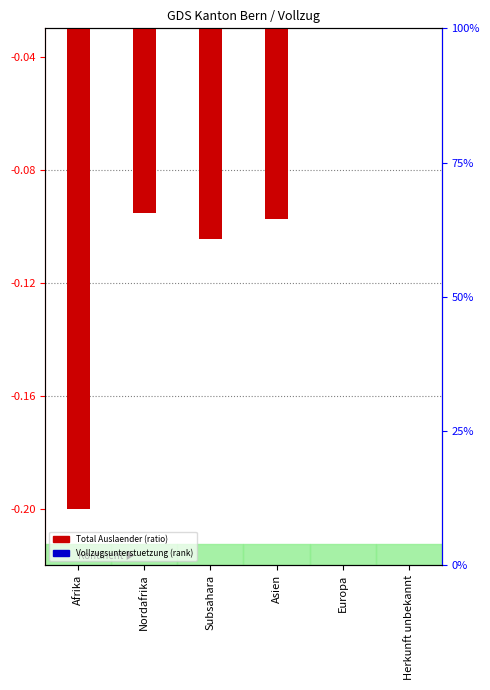

Reading left to right, what are all the values shown in this chart?

Total Auslaender (log10 ratio style): Afrika=-0.2	Nordafrika=-0.1	Subsahara=-0.1	Asien=-0.1	Europa=-0.0	Herkunft unbekannt=-0.0
Total Vollzugsunterstuetzung (percentile rank): Afrika=-0.0	Nordafrika=-0.0	Subsahara=-0.0	Asien=-0.0	Europa=-0.0	Herkunft unbekannt=-0.0